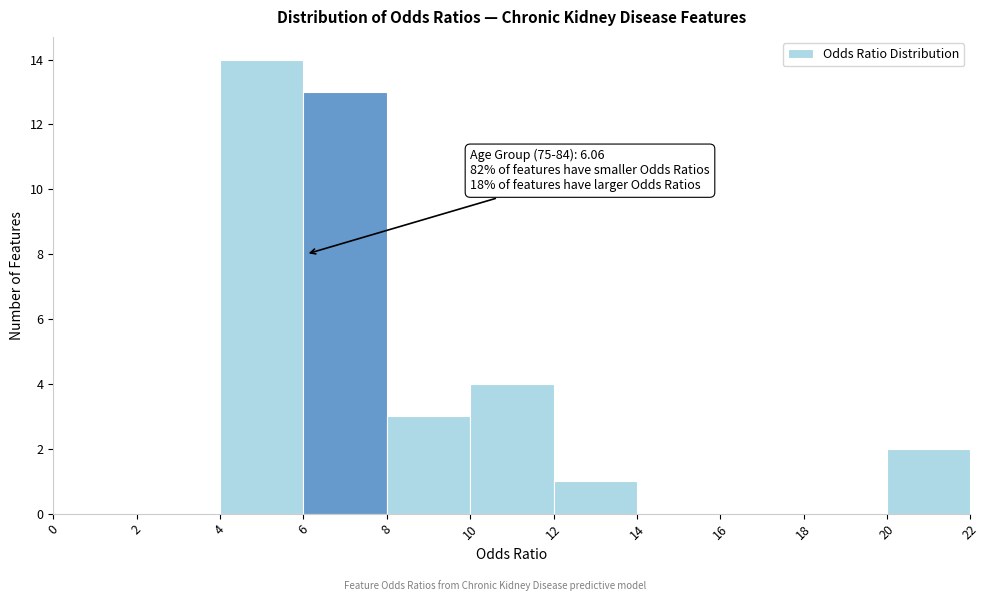

Which range on the x-axis has the tallest bar?

4 to 6